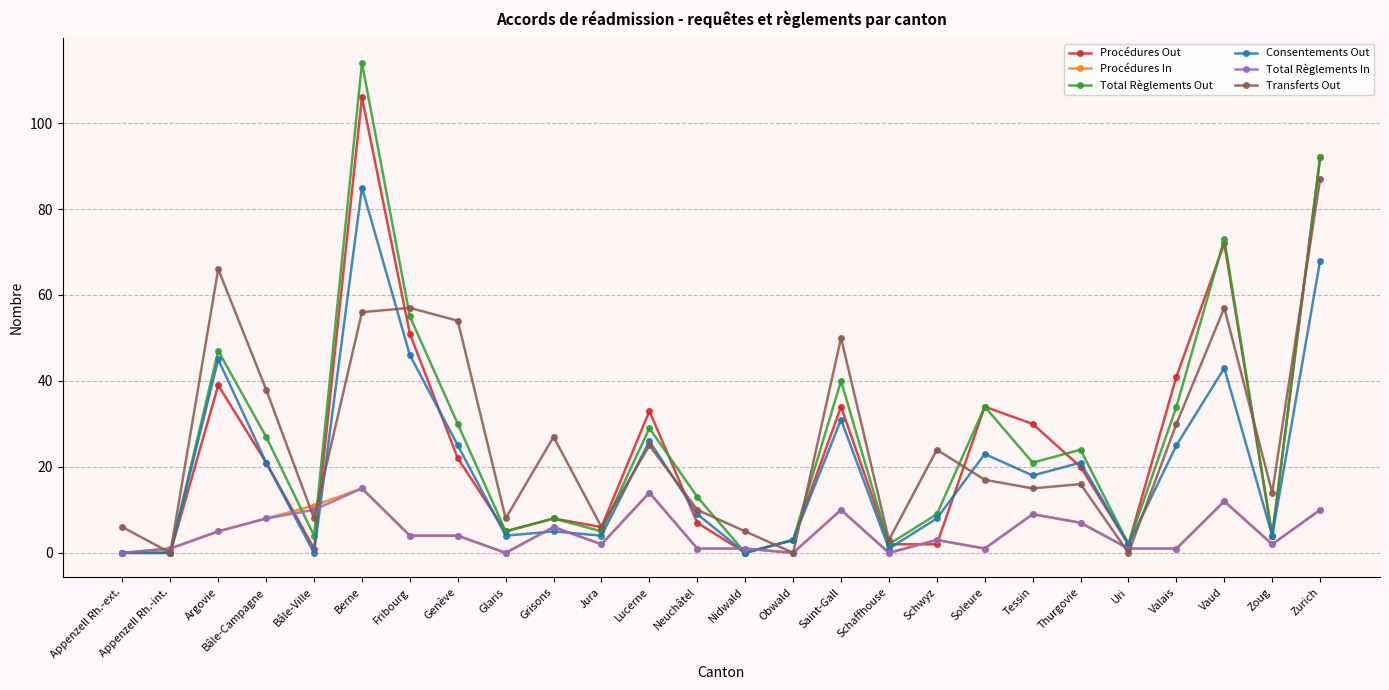

Reading right to left, transcribe all the data shown in this chart.

Procédures Out: 92	4	72	41	2	20	30	34	2	2	34	3	0	7	33	6	8	5	22	51	106	1	21	39	0	0
Procédures In: 10	2	12	1	1	7	9	1	3	0	10	0	1	1	14	2	6	0	4	4	15	11	8	5	1	0
Total Règlements Out: 92	4	73	34	2	24	21	34	9	2	40	3	0	13	29	5	8	5	30	55	114	4	27	47	0	0
Consentements Out: 68	4	43	25	2	21	18	23	8	1	31	3	0	9	26	4	5	4	25	46	85	0	21	45	0	0
Total Règlements In: 10	2	12	1	1	7	9	1	3	0	10	0	1	1	14	2	6	0	4	4	15	10	8	5	1	0
Transferts Out: 87	14	57	30	0	16	15	17	24	3	50	0	5	10	25	6	27	8	54	57	56	8	38	66	0	6